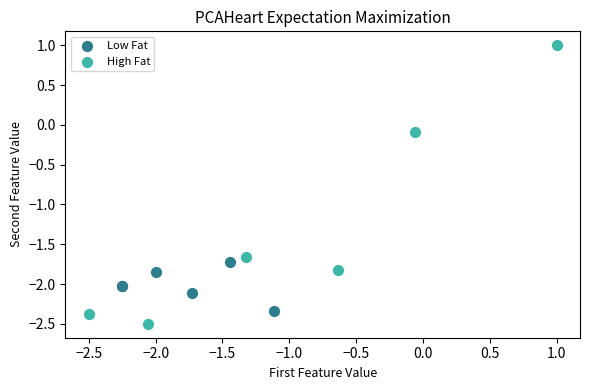

Which series reaches the minimum Y coordinate?

High Fat